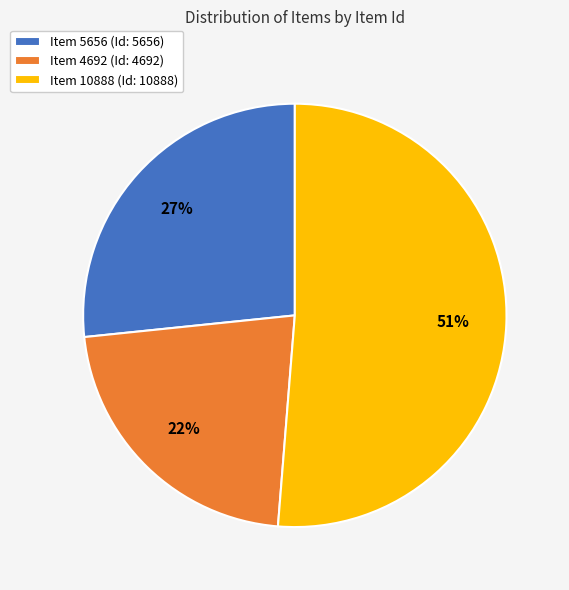

What is the largest slice in the pie chart?

Item 10888